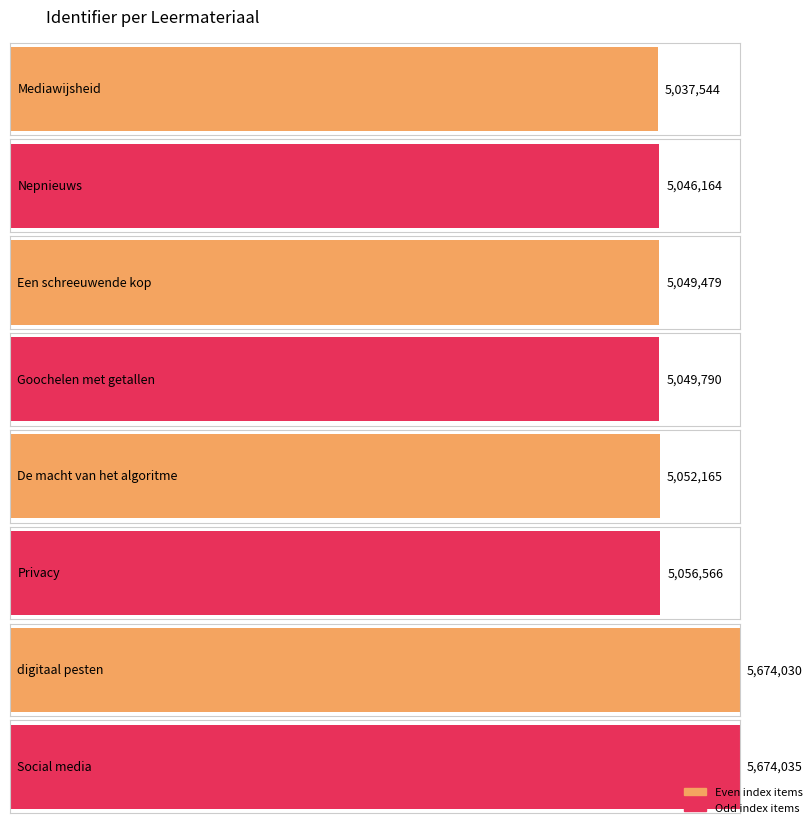

Reading left to right, list all the values displayed in this chart.

5037544	5046164	5049479	5049790	5052165	5056566	5674030	5674035